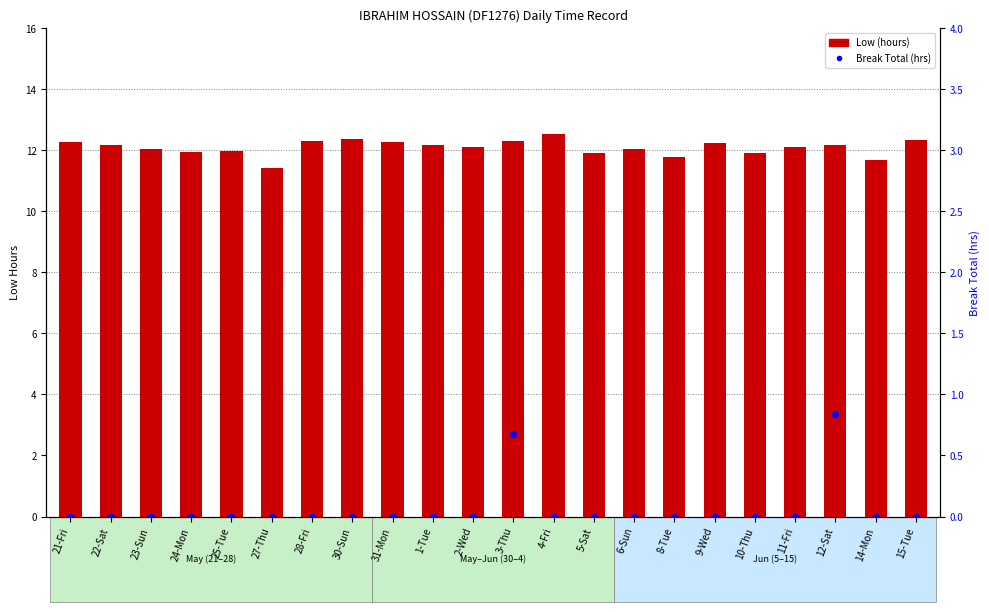

Which series has the largest total across all categories?

Low (hours)